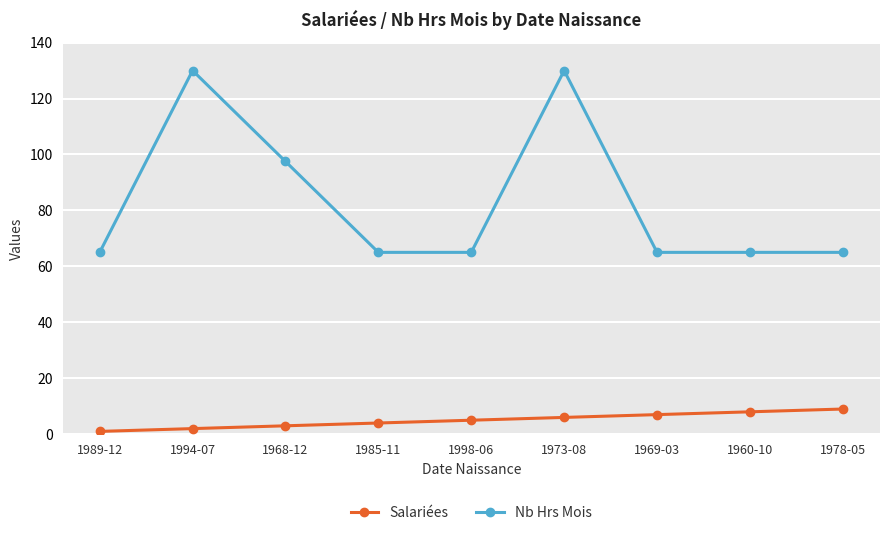

What is the difference between the maximum and minimum values in the Nb Hrs Mois series?

65.0